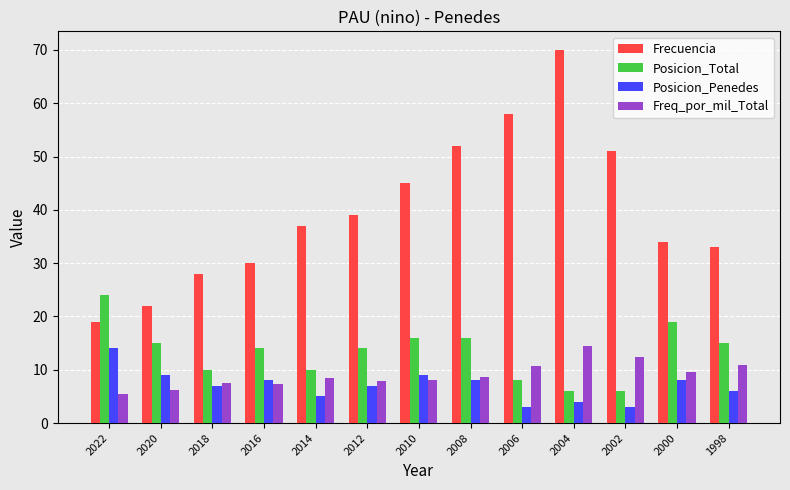

True or false: Posicion_Total has a value of 15.0 at 2020.

True